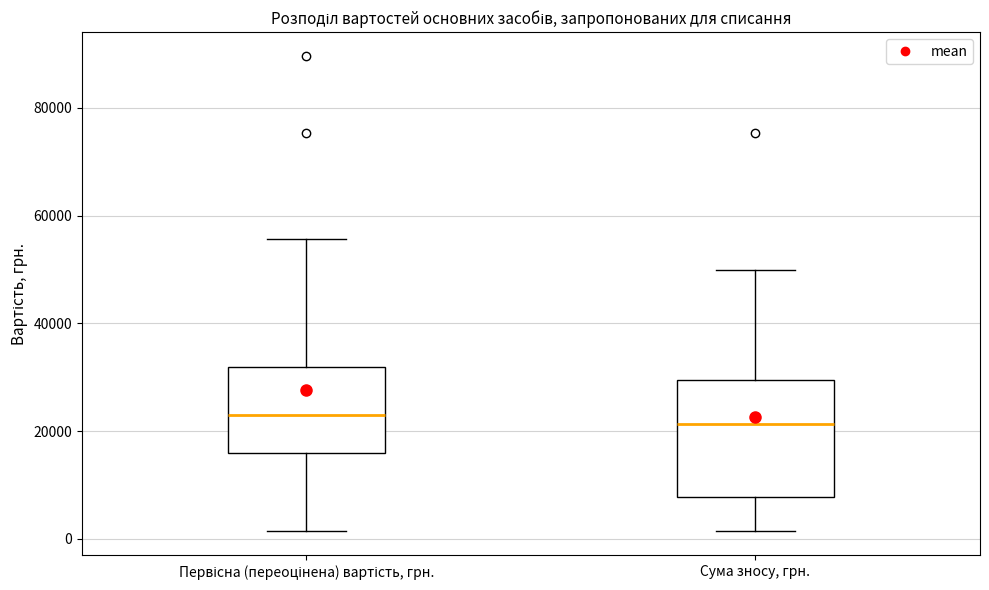

Comparing the boxes themselves (not the whiskers), which one is the tallest?

Сума зносу, грн.